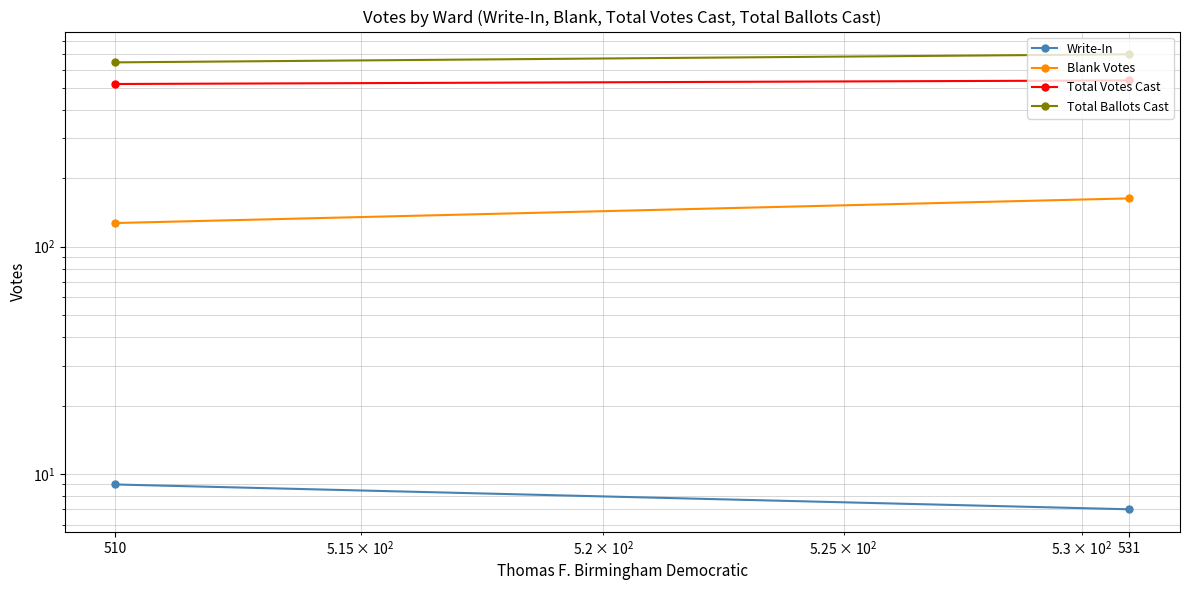

What is the total value across all series at 510?

1301